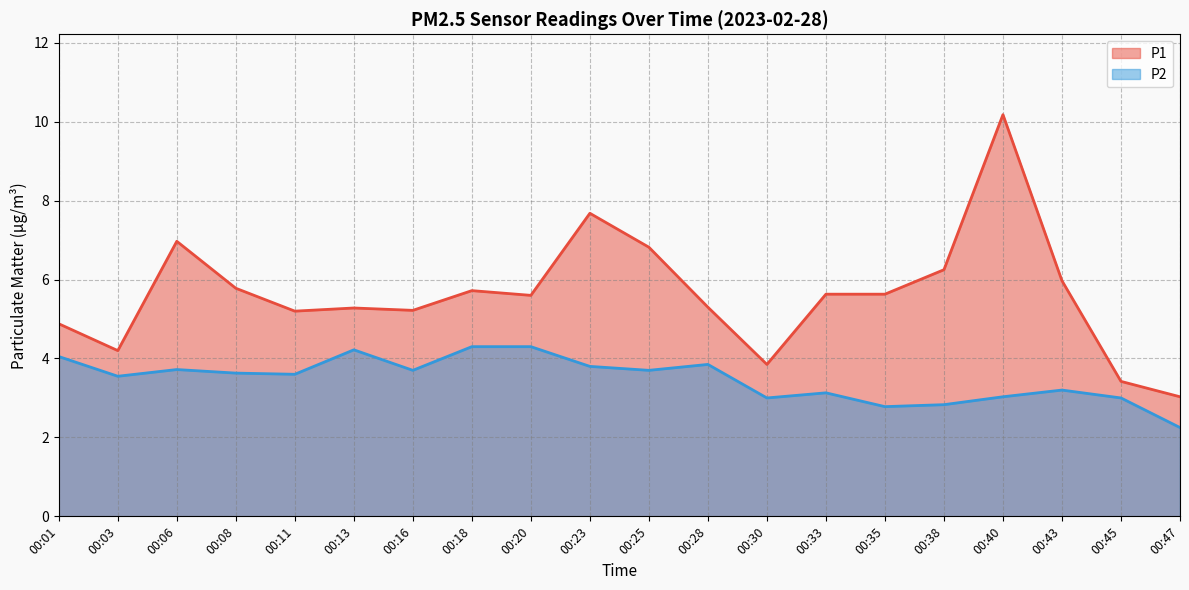

True or false: P1 has more than 2 interior local peaks.

True